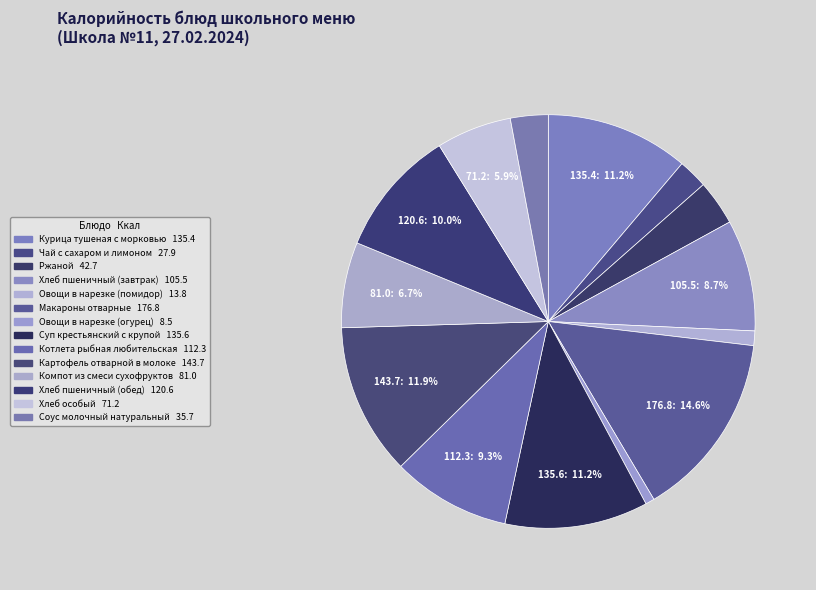

What is the smallest slice in the pie chart?

Овощи в нарезке (огурец)